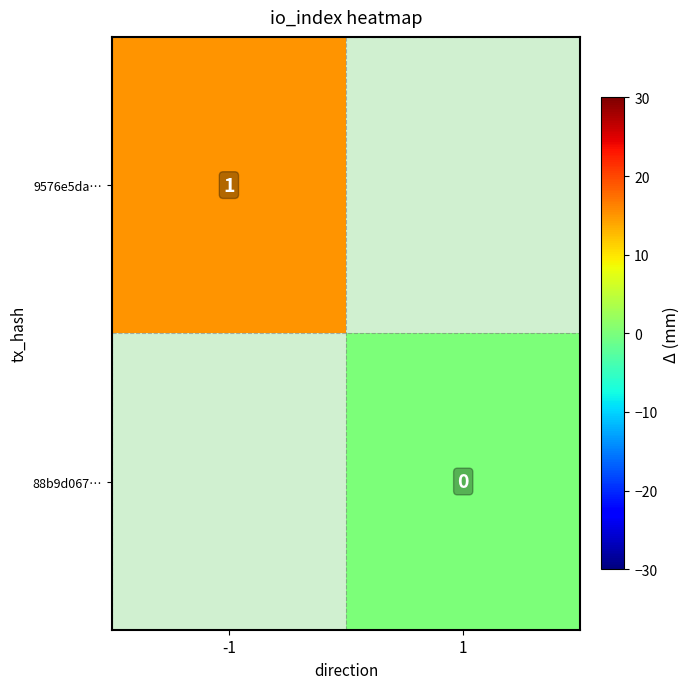

The 9576e5da… series shows 1 at -1. True or false?

True